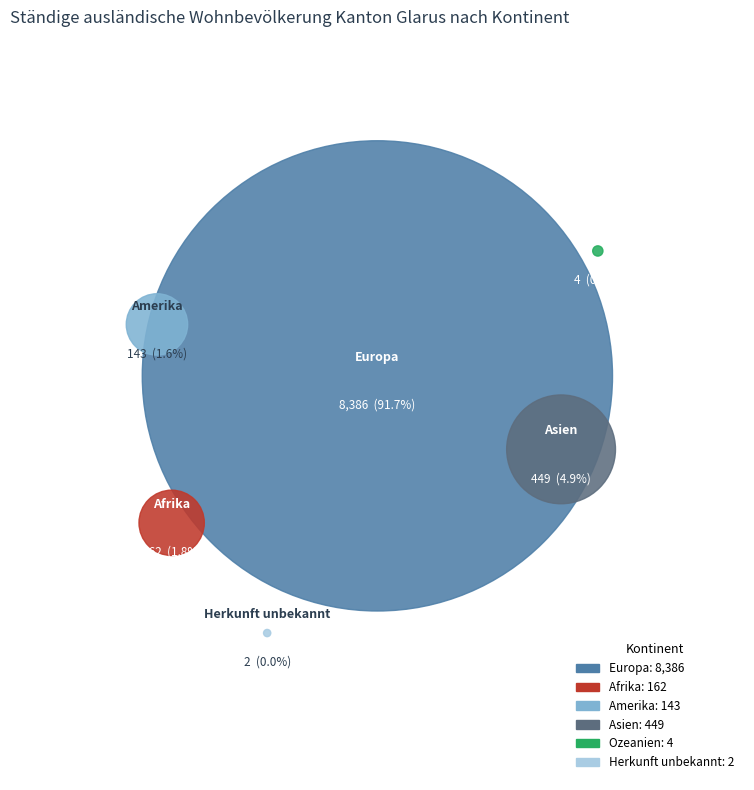

Which slice is the largest?

Europa